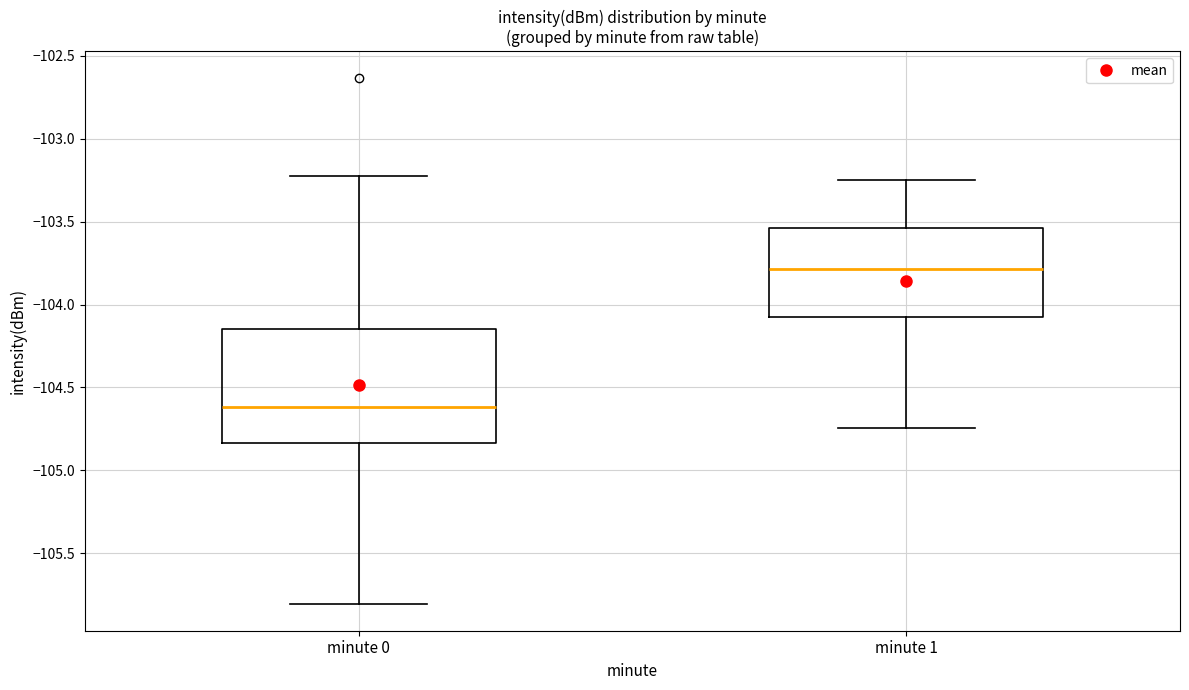

Where does the lower whisker of the box for minute 0 end on the y-axis? The values are not printed on the chart, so give them approximately, as read against the axis.

-105.80